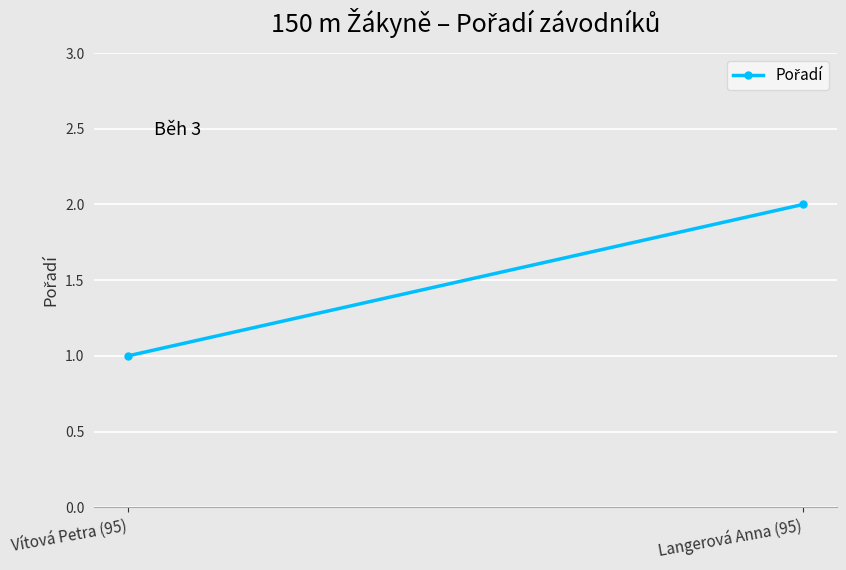

Is this an area chart (filled region under the line)?

No